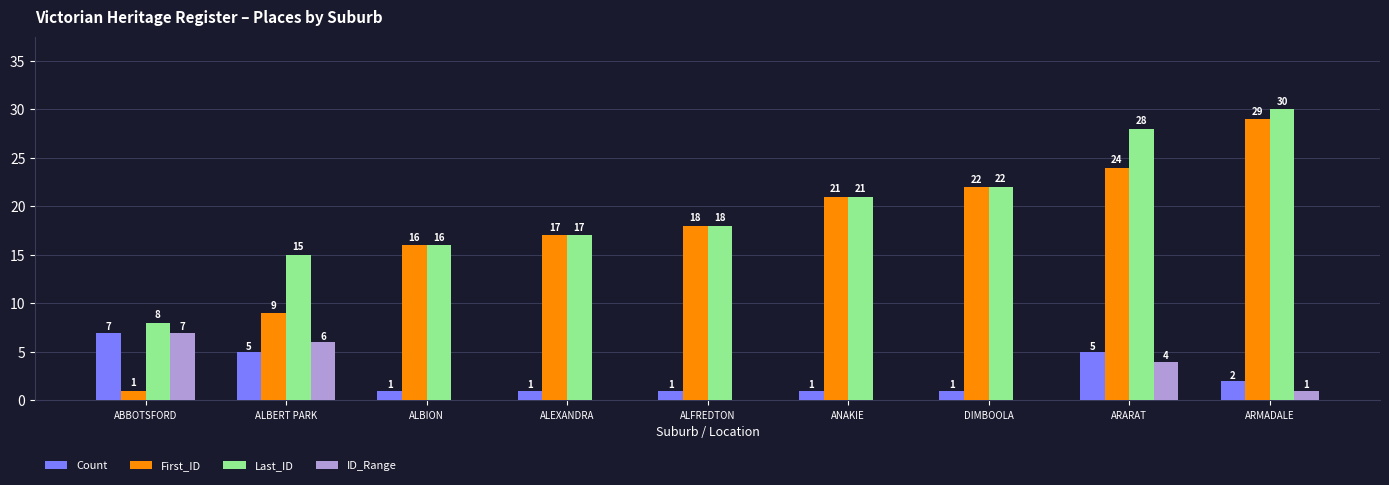

At which category does the chart reach its peak across all series?

ARMADALE